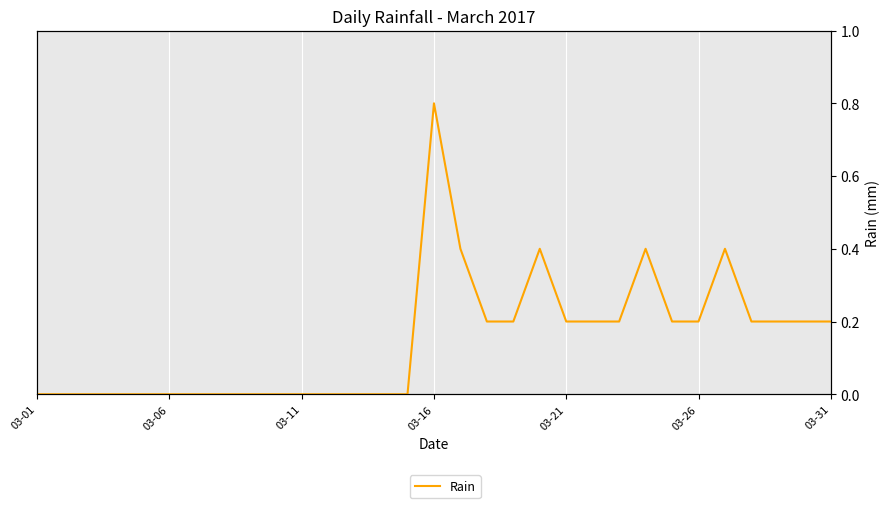

What is the change in value from 13 to 24?

+0.2